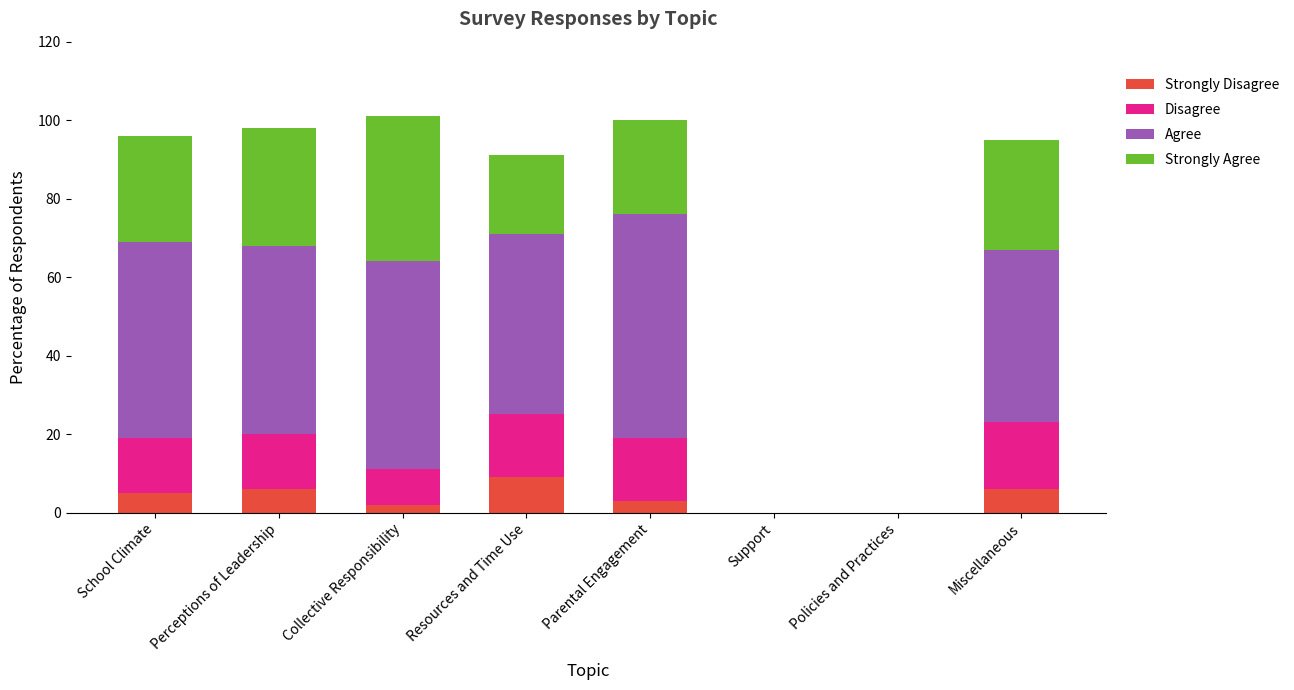

What is the total value across all series at Resources and Time Use?

91